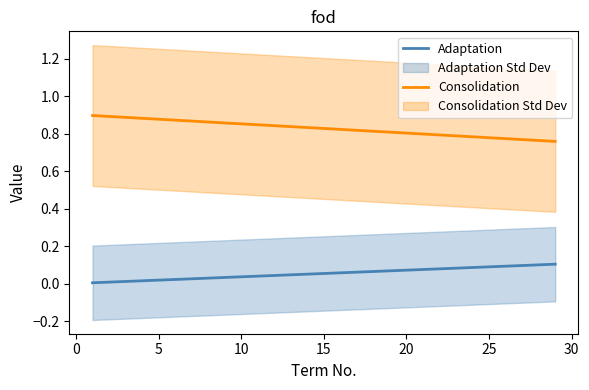

List the series in order of their peak value, lowest first.

Adaptation, Consolidation